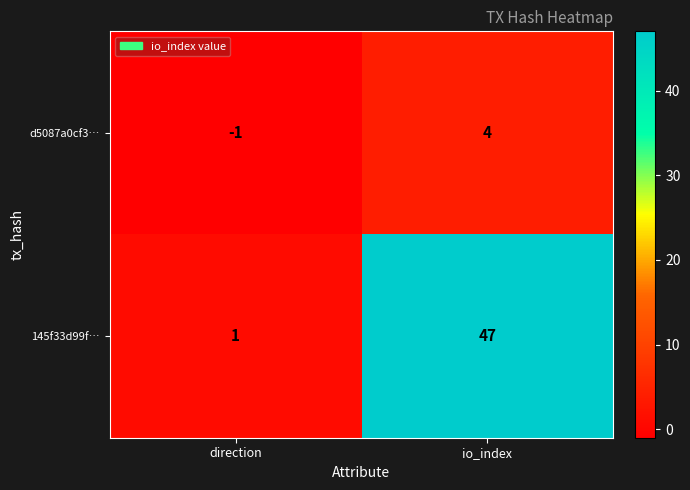

Rank the series by their average value, from lowest to highest.

d5087a0cf3…, 145f33d99f…